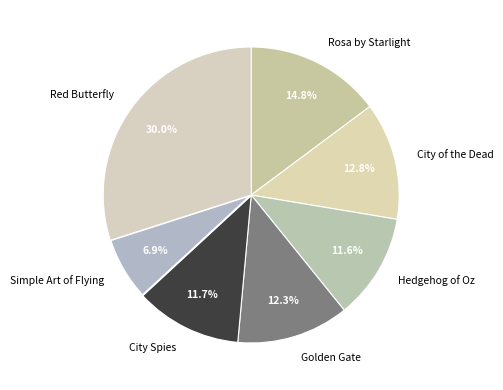

Which category has the biggest portion of the pie?

Red Butterfly